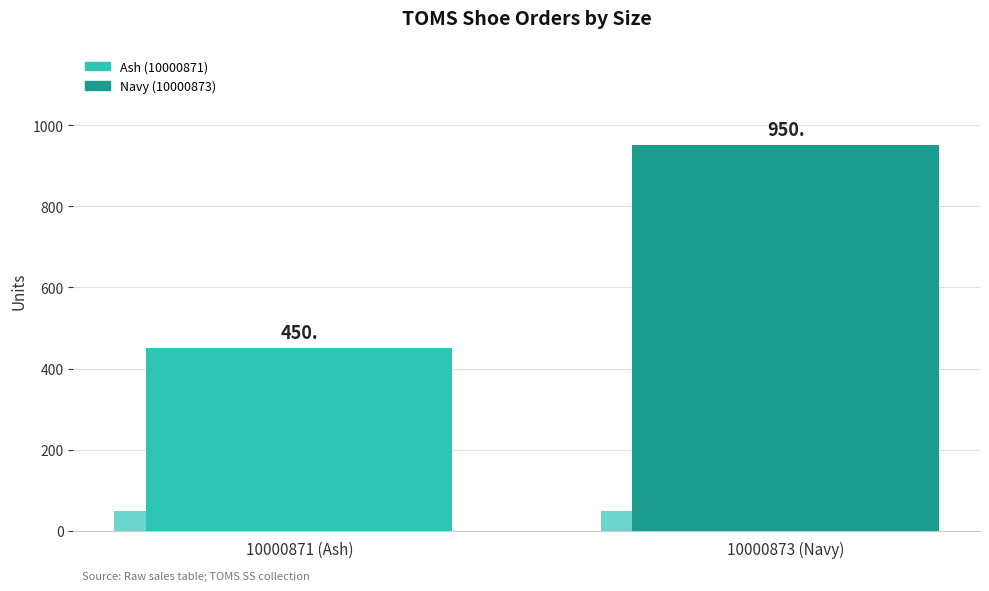

At which category does the chart reach its peak across all series?

10000873 (Navy)